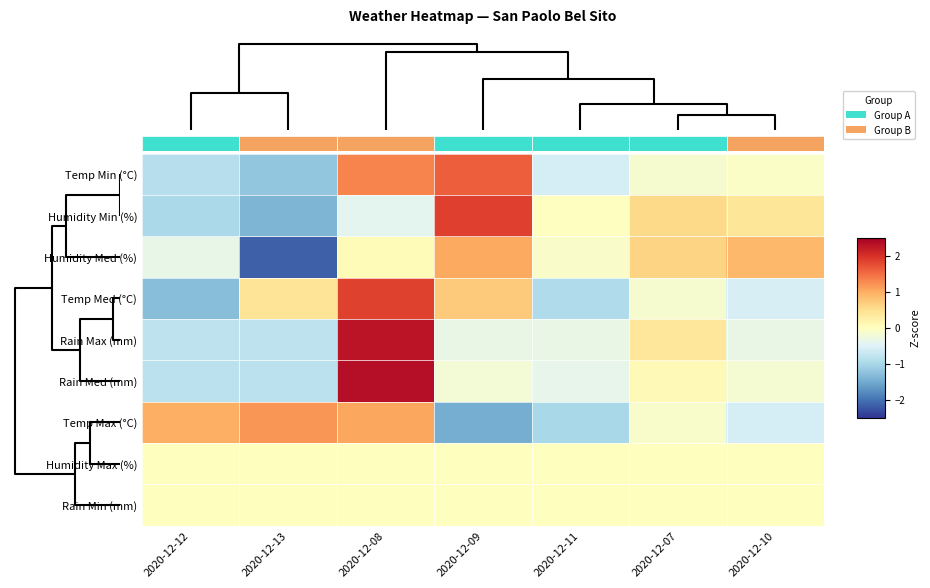

What is the total value across all series at 2020-12-09?

3.2